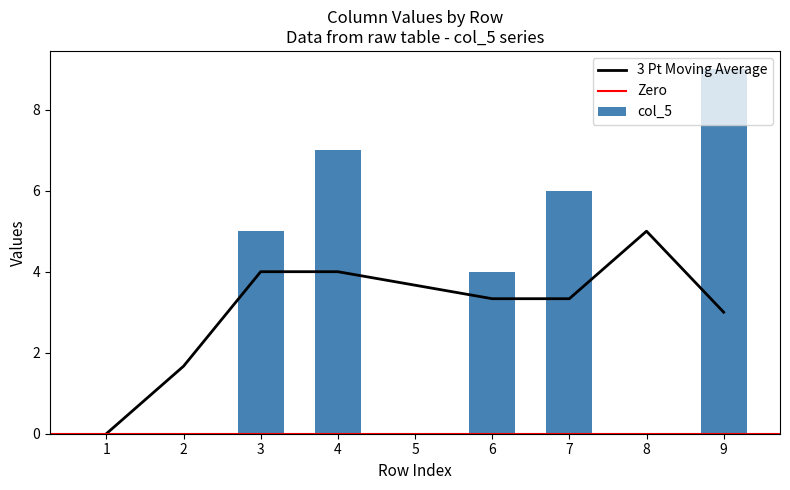

Is it true that 3 Pt Moving Average equals 0.0 at 1?

True